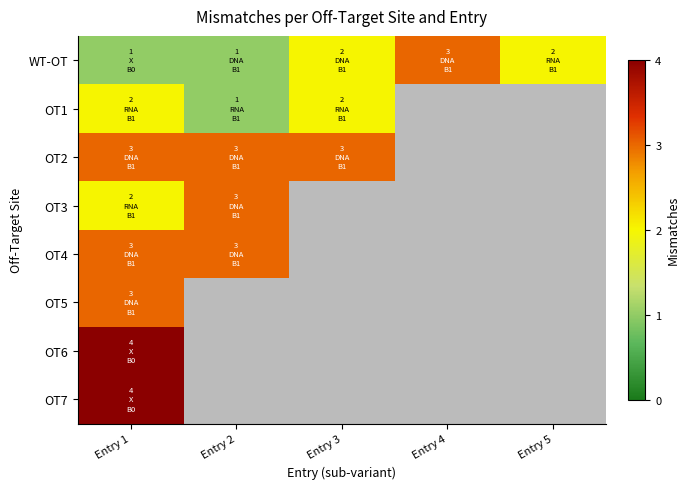

At which category does the chart reach its peak across all series?

Entry 1